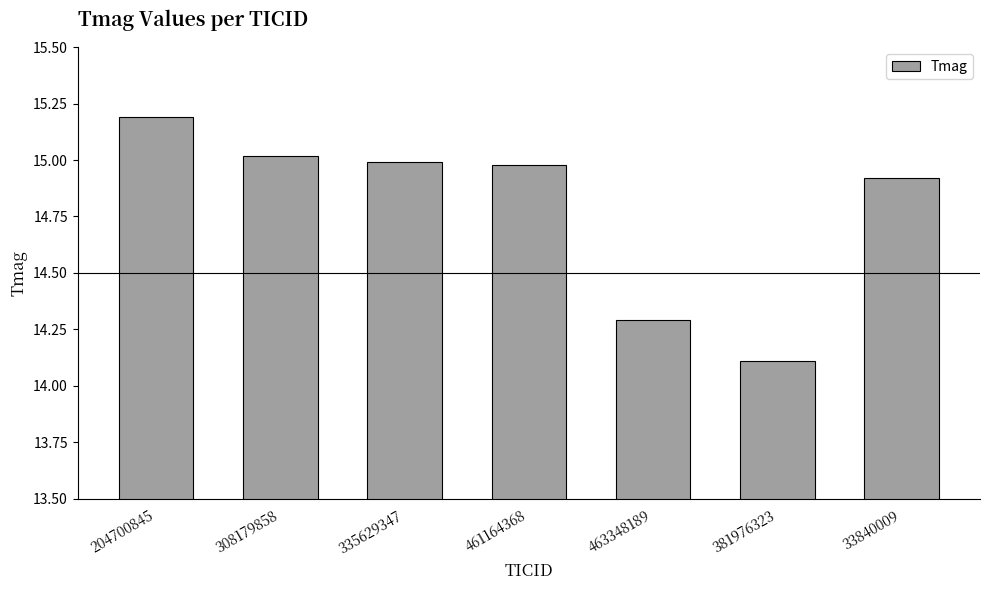

The value at 463348189 is 14.3. True or false?

True